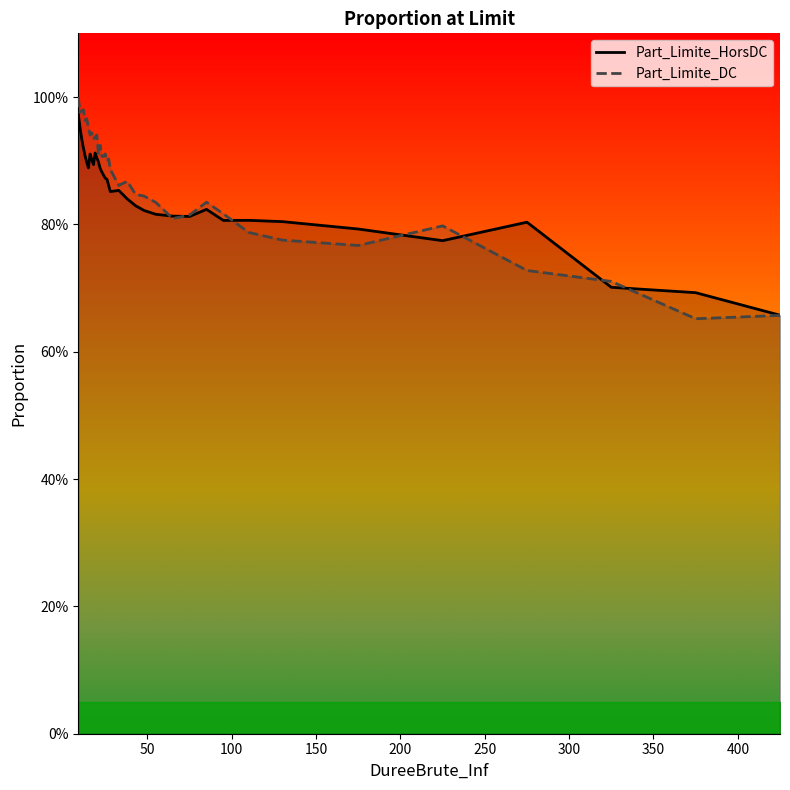

What are all the series names shown in the legend?

Part_Limite_HorsDC, Part_Limite_DC